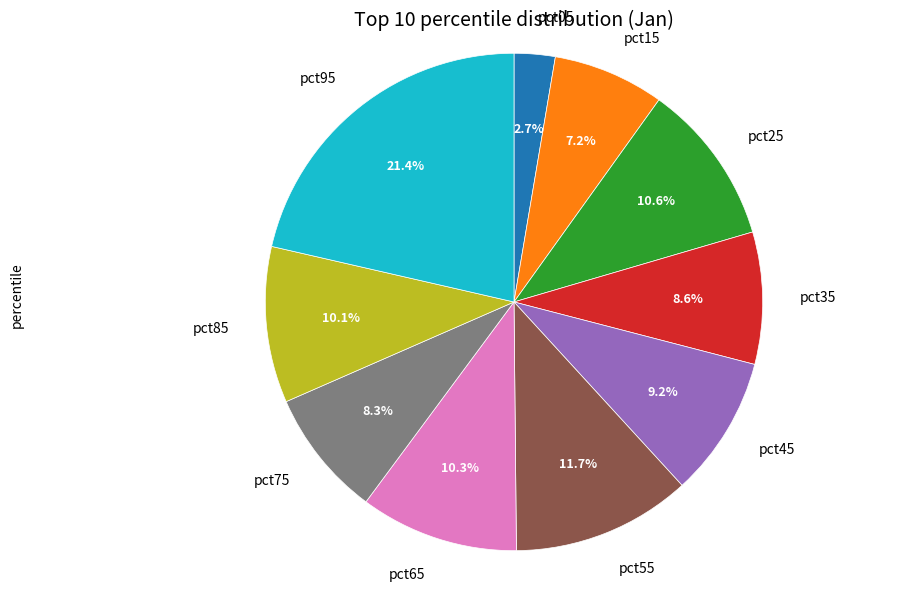

Is there a majority slice in this chart?

No